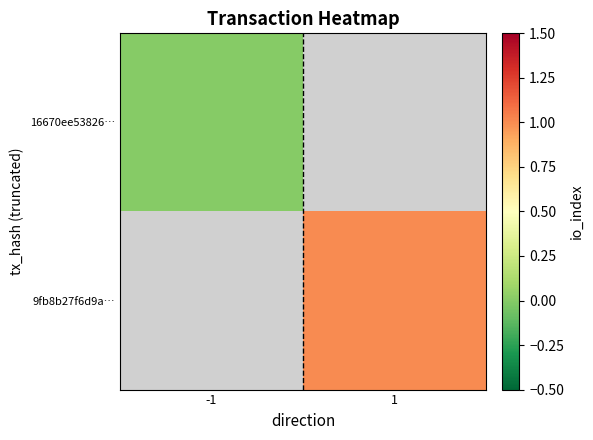

Which has a higher value, -1 or 1?

1